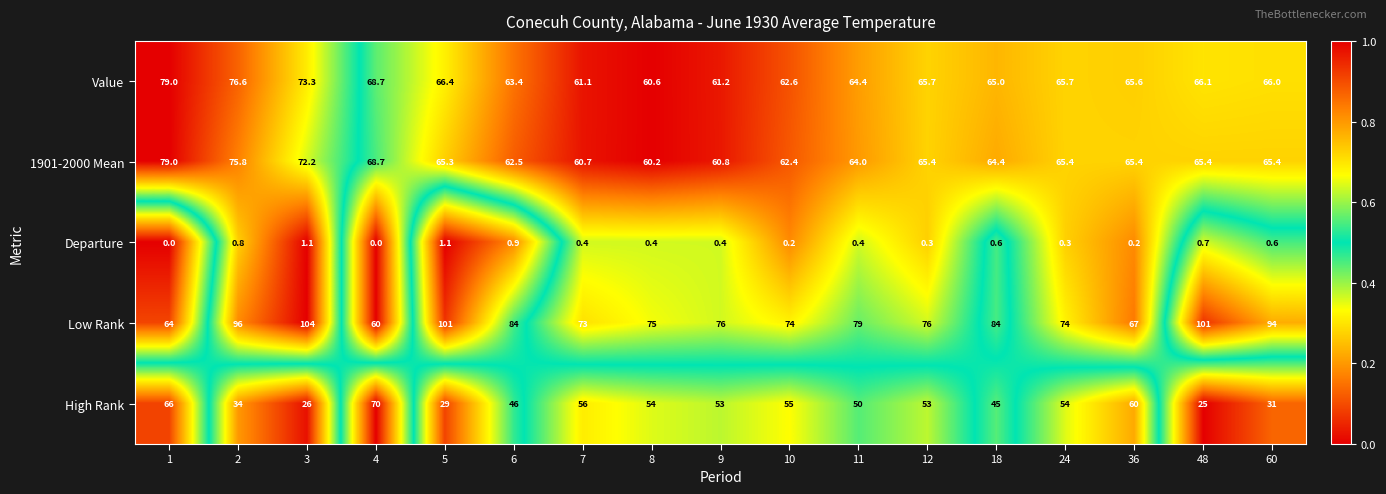

What is the difference between the maximum and minimum values in the Value series?

18.4